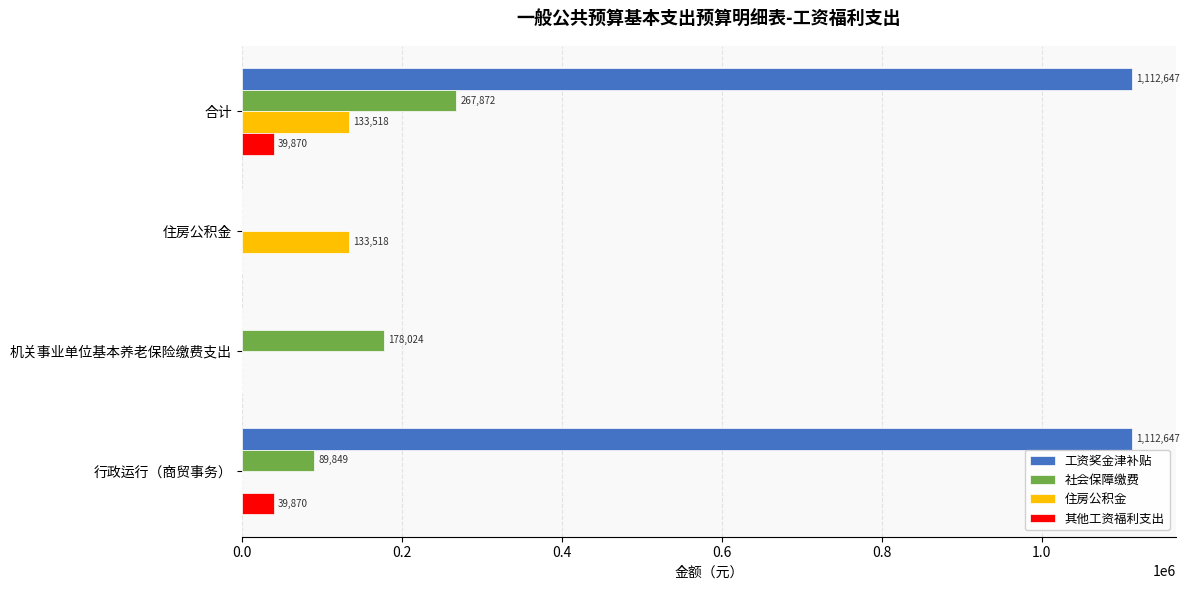

What is the greatest value displayed?

1112647.0